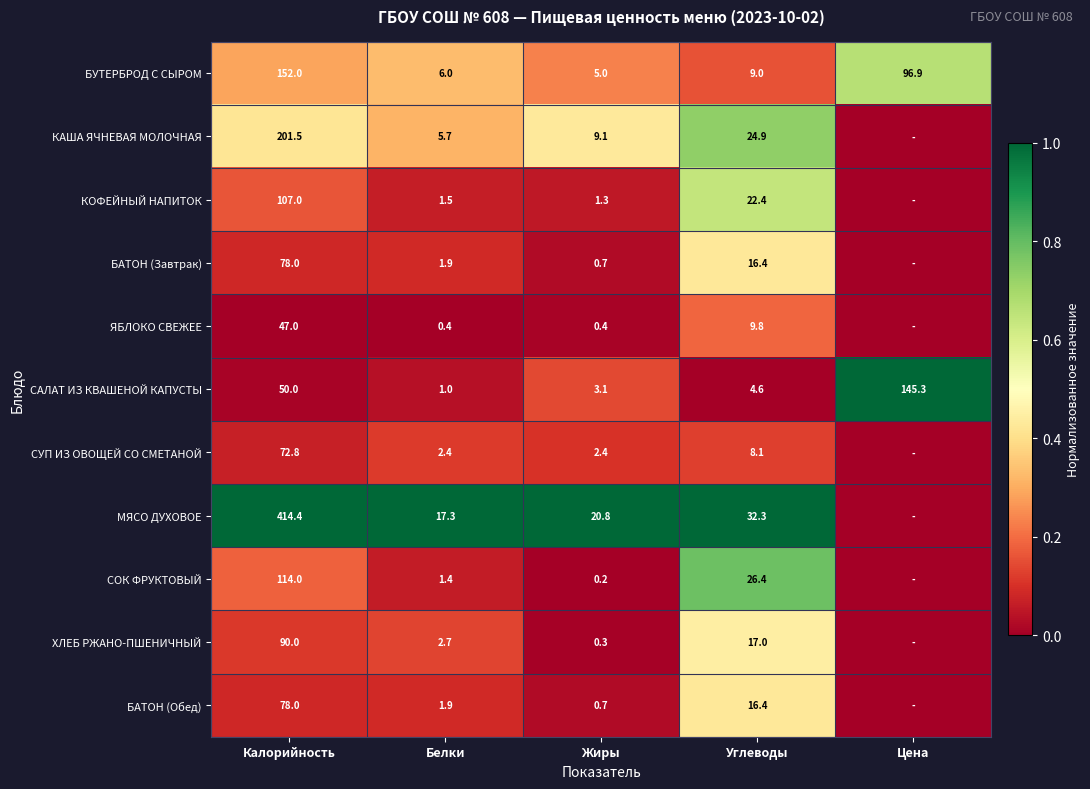

Is the value of КОФЕЙНЫЙ НАПИТОК at Калорийность greater than the value of САЛАТ ИЗ КВАШЕНОЙ КАПУСТЫ at Жиры?

Yes